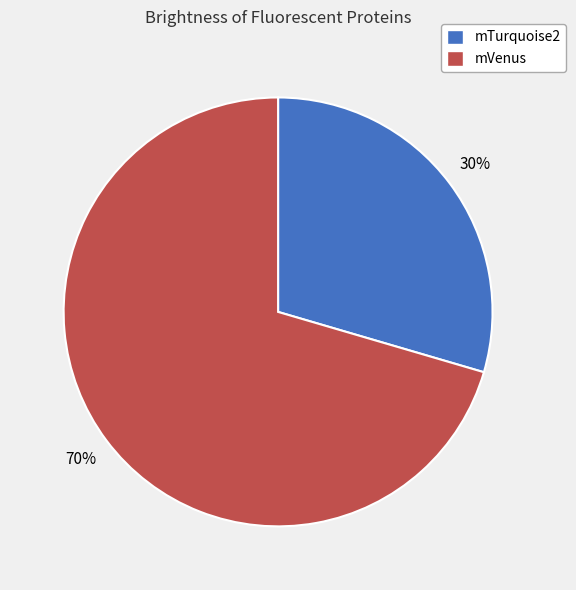

Is there a majority slice in this chart?

Yes